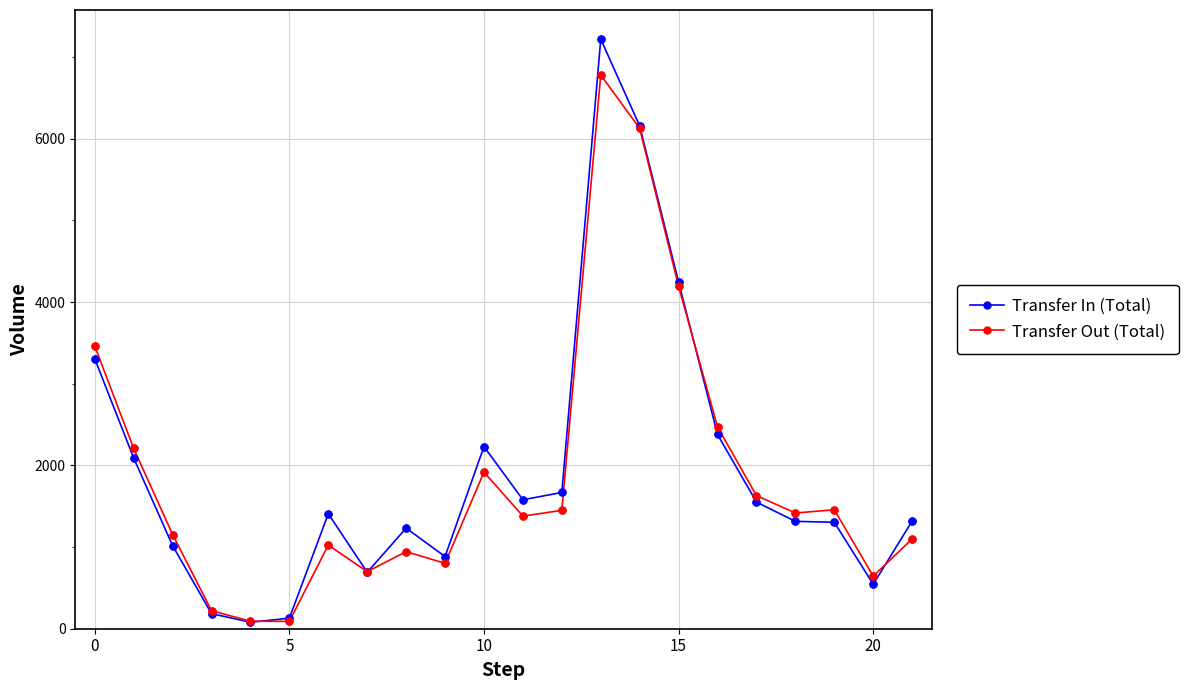

Which series has the largest range (max minus min)?

Transfer In (Total)